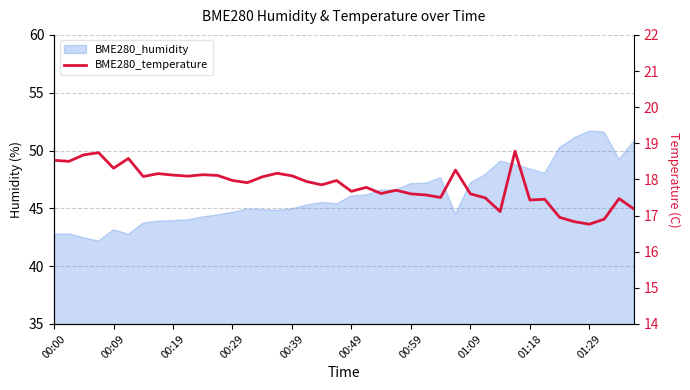

The chart shows a value of 6.0 at 00:29. True or false?

False